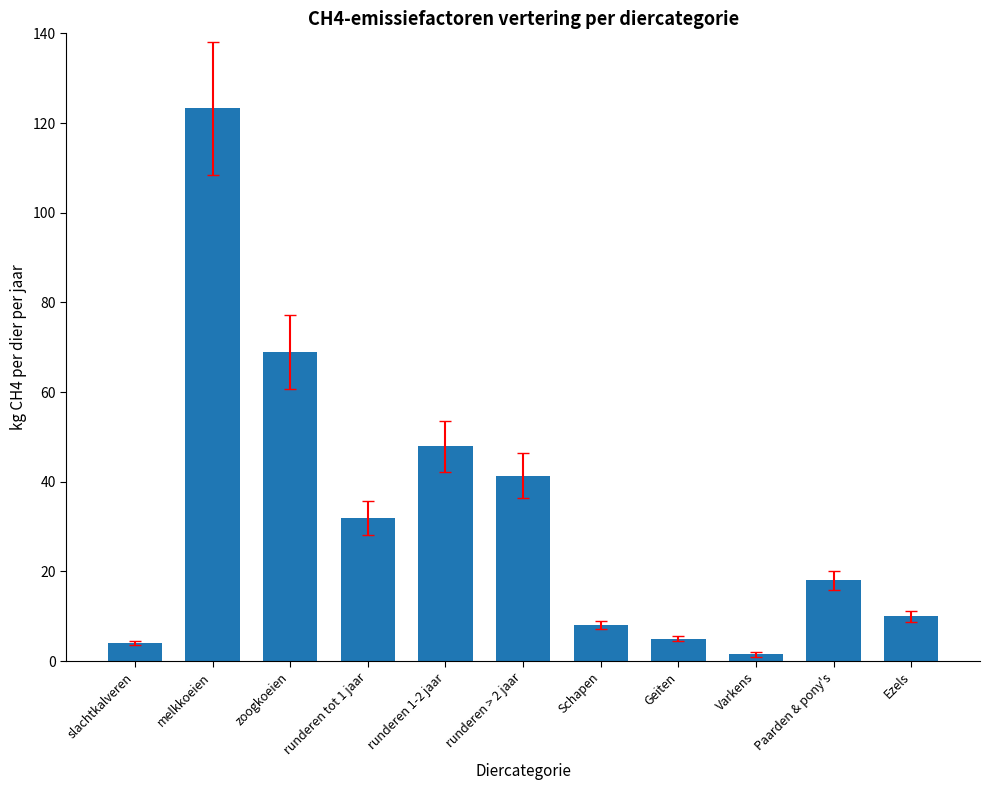

How many bars are there in total?

11